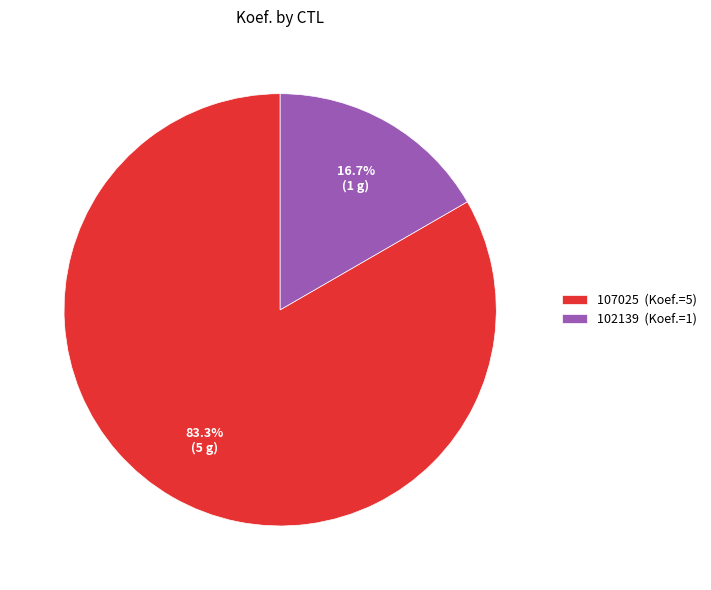

To the nearest percent, what portion does 107025 represent?

83%